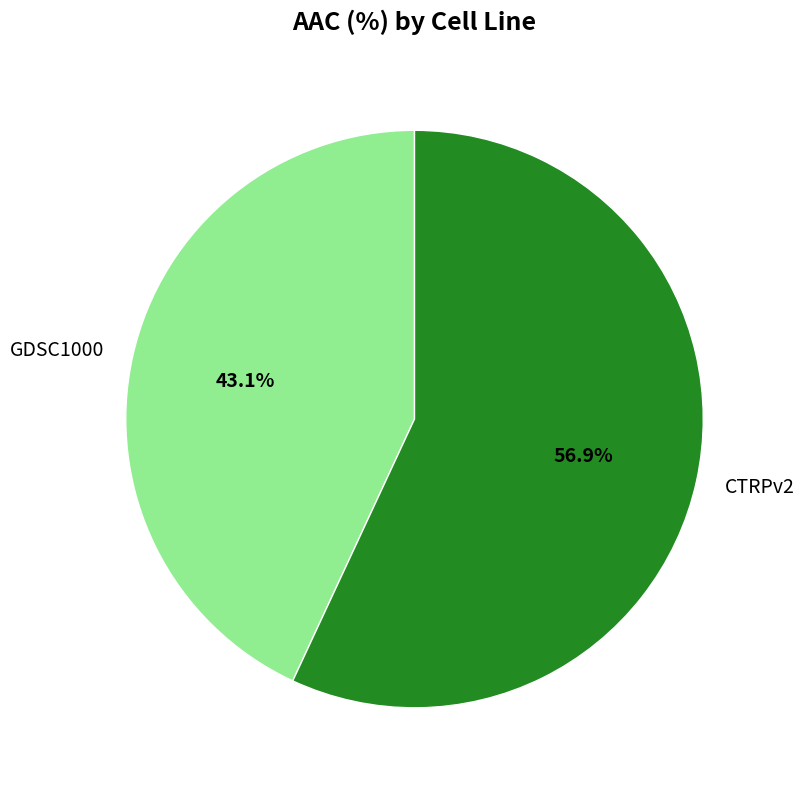

To the nearest percent, what is the difference between the largest and smallest slice percentages?

14%